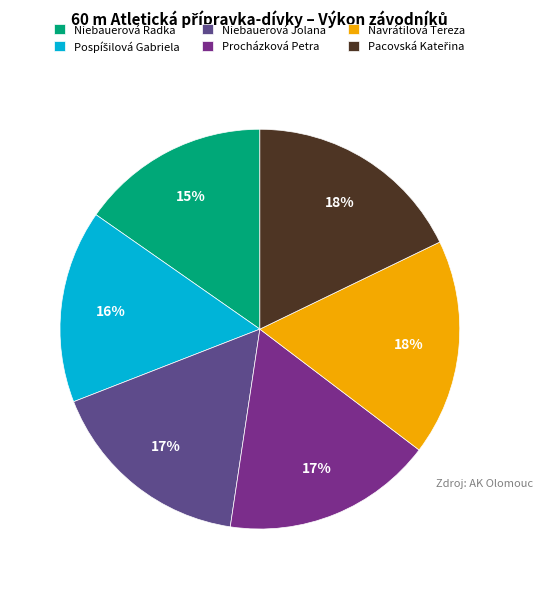

To the nearest percent, what percentage of the pie is Navrátilová Tereza?

18%